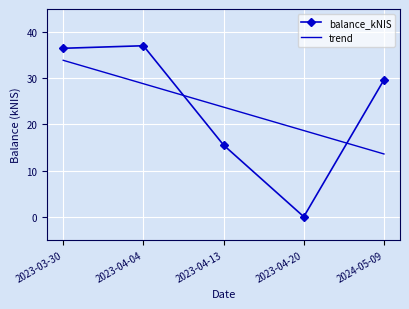

Rank the series by their maximum value, from highest to lowest.

balance_kNIS, trend